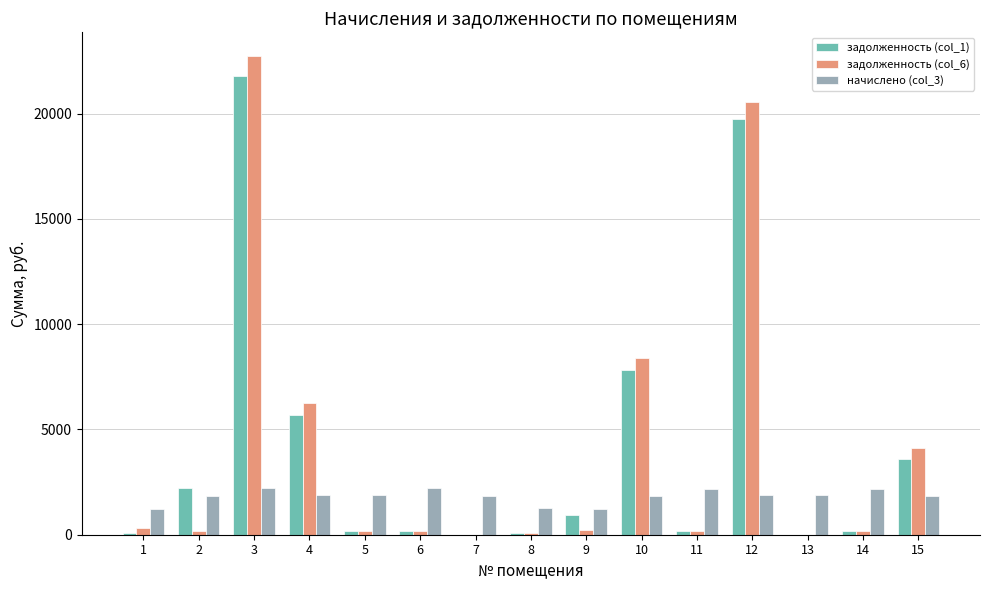

How many groups of bars are there?

15